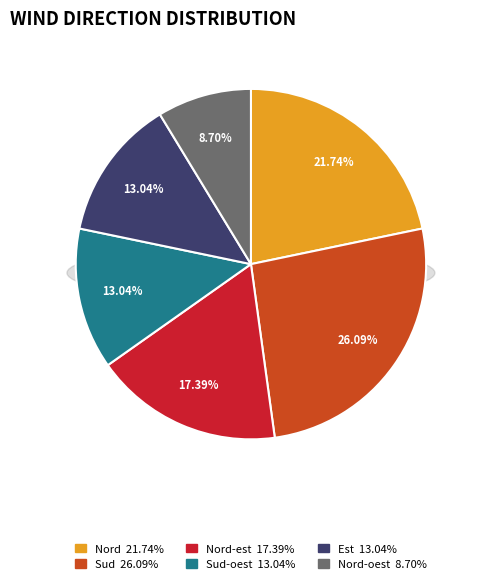

Is the sum of Nord-est and Sud greater than half?

No